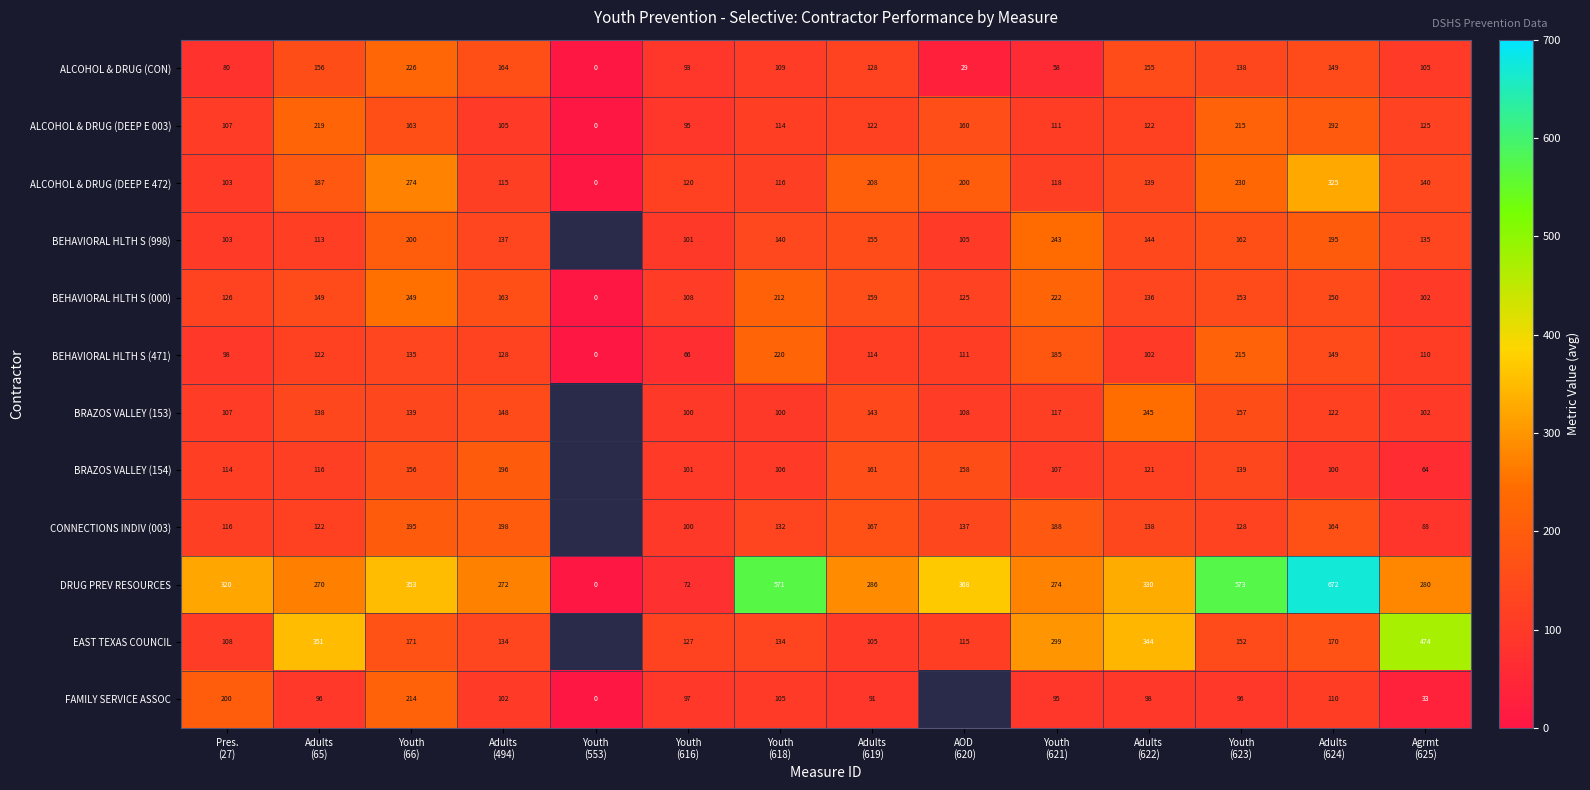

What is the sum of all ALCOHOL & DRUG (DEEP E 003) values?

1850